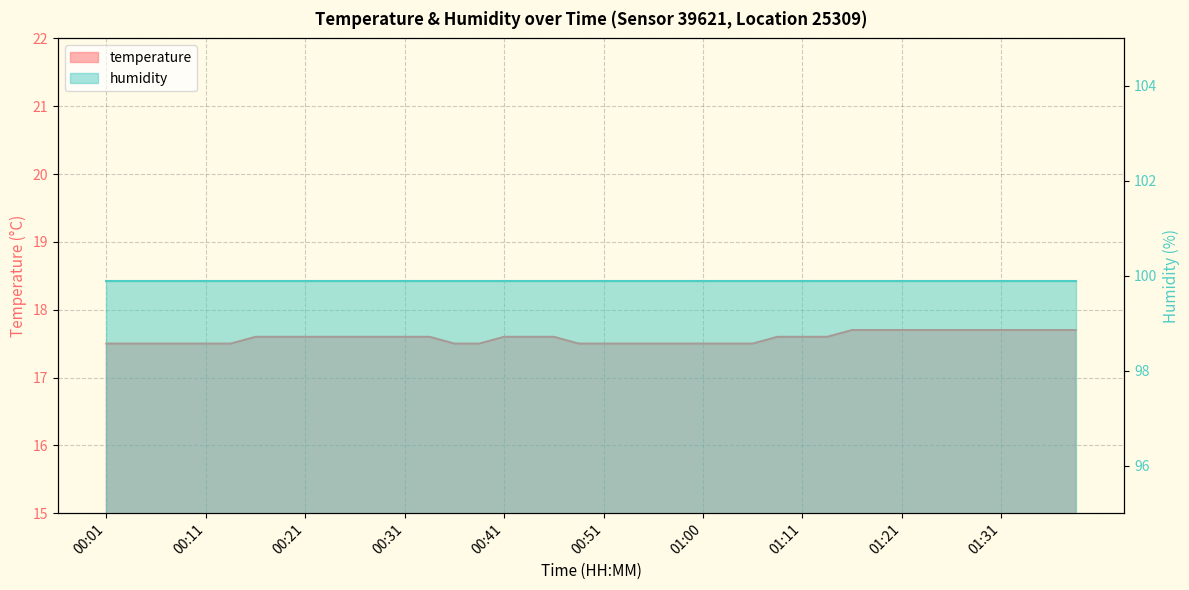

Rank the categories by value from lowest to highest.

00:01, 00:04, 00:06, 00:09, 00:11, 00:14, 00:36, 00:38, 00:48, 00:51, 00:53, 00:56, 00:58, 01:00, 01:03, 01:06, 00:16, 00:19, 00:21, 00:24, 00:26, 00:28, 00:31, 00:33, 00:41, 00:43, 00:46, 01:08, 01:11, 01:13, 01:16, 01:18, 01:21, 01:23, 01:26, 01:28, 01:31, 01:33, 01:36, 01:38